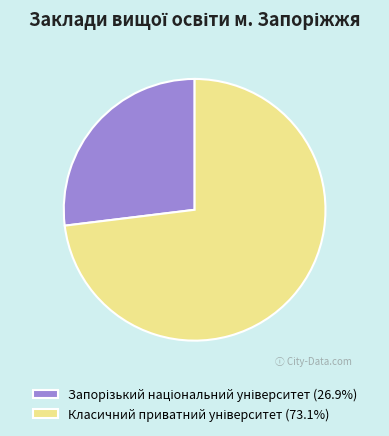

Count the number of slices in the pie.

2